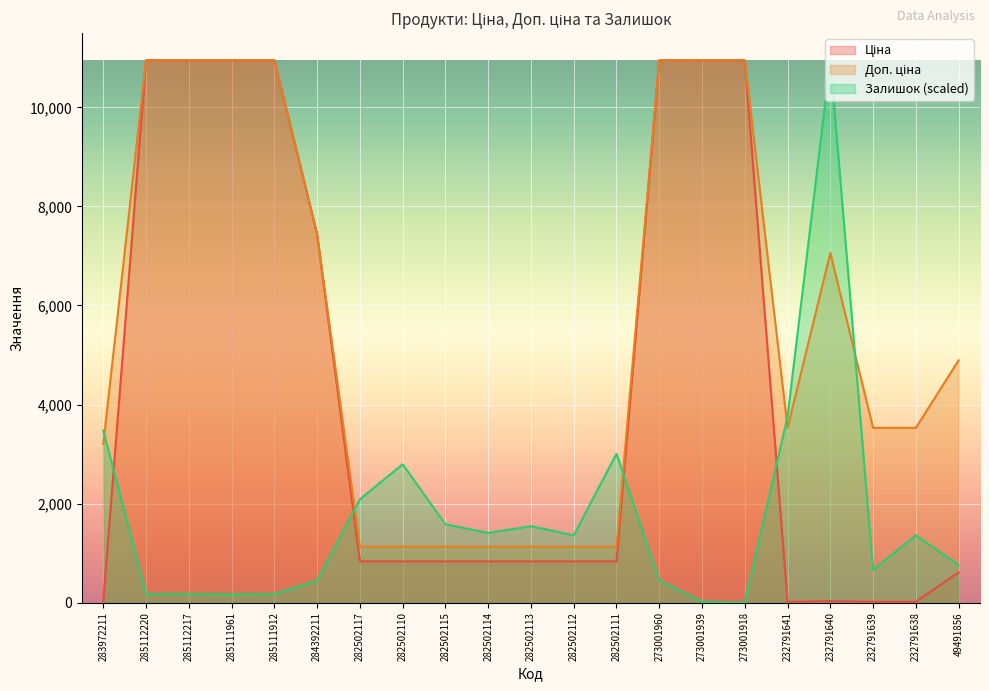

Is the value of Доп. ціна at 282502114 greater than the value of Ціна at 282502114?

Yes